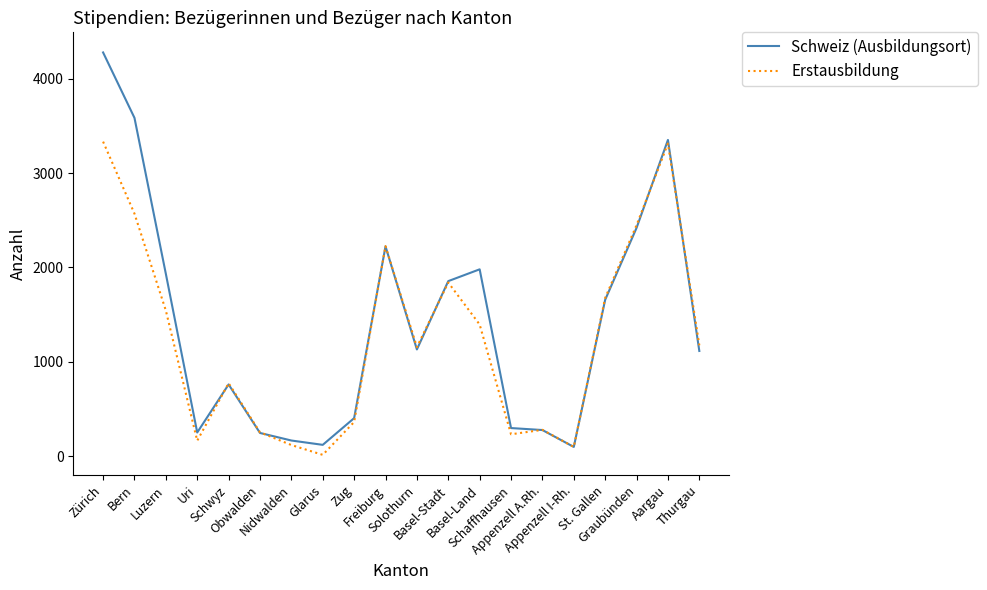

What is the sum of the Schweiz (Ausbildungsort) values at Aargau and Zürich?

7629